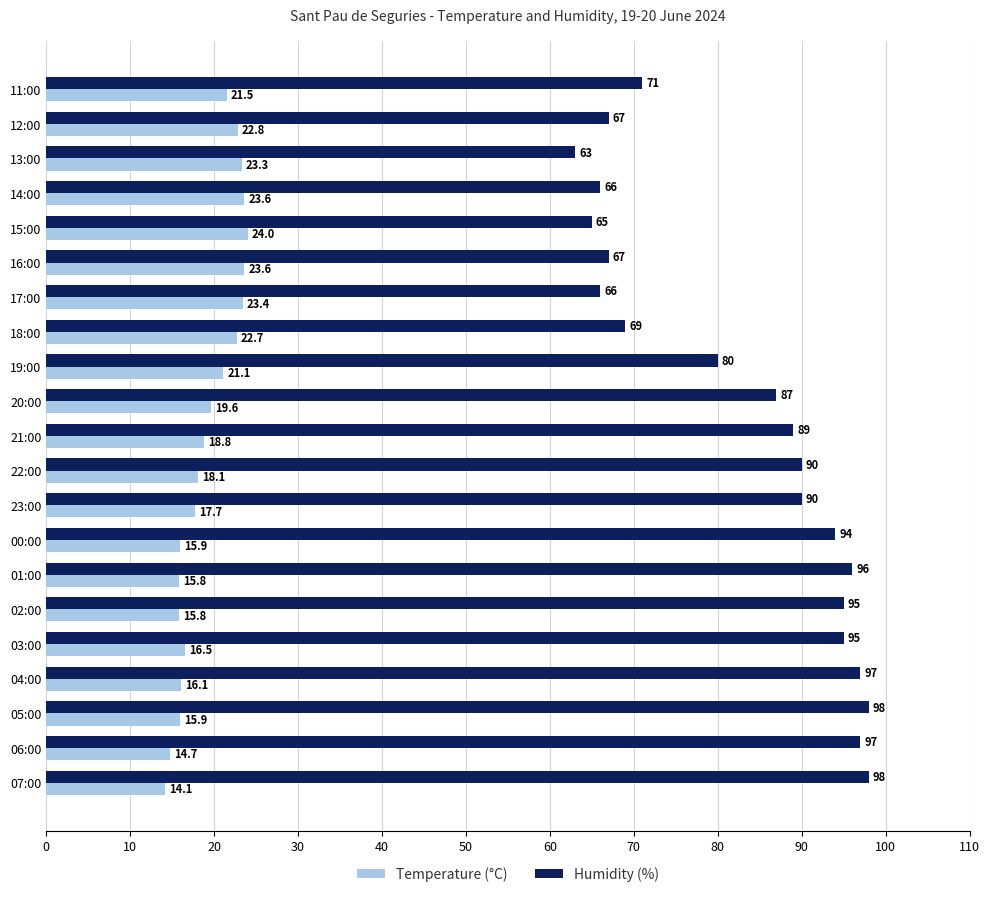

The value of Humidity (%) at 22:00 is 35.0. True or false?

False